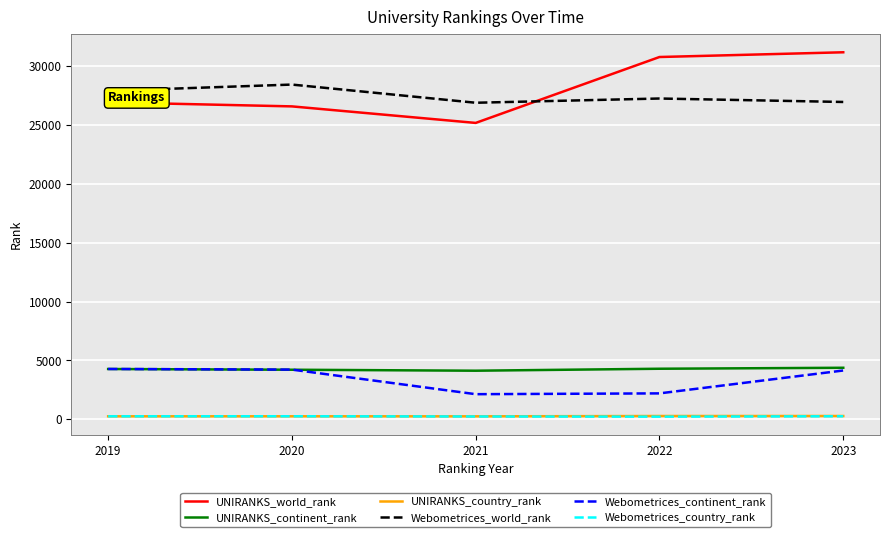

True or false: UNIRANKS_continent_rank and Webometrices_country_rank cross at least once.

False